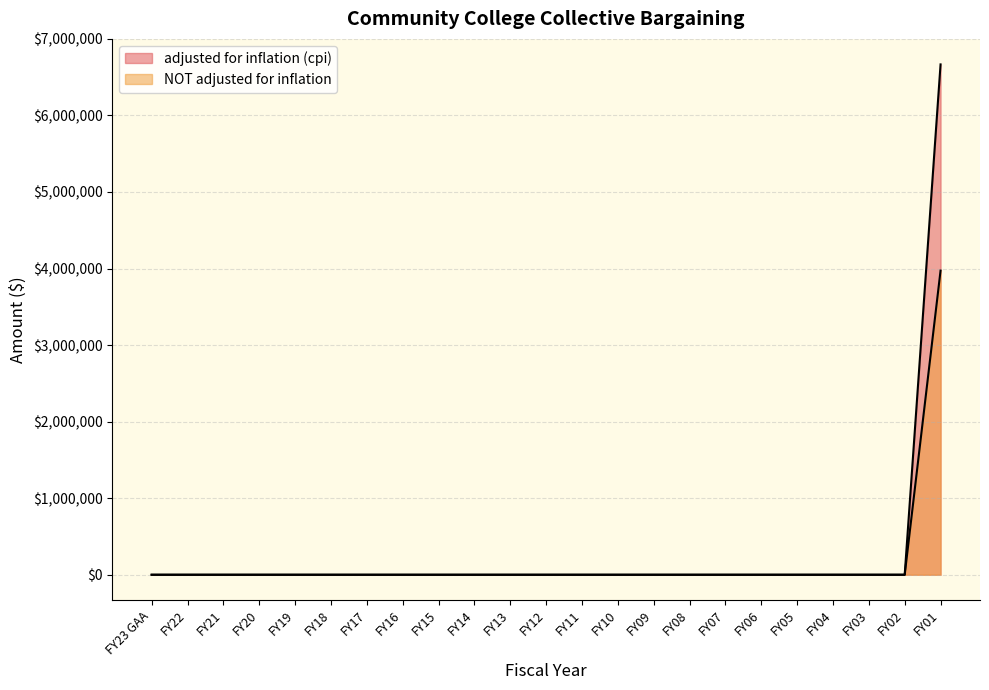

List the series in order of their peak value, lowest first.

NOT adjusted for inflation, adjusted for inflation (cpi)